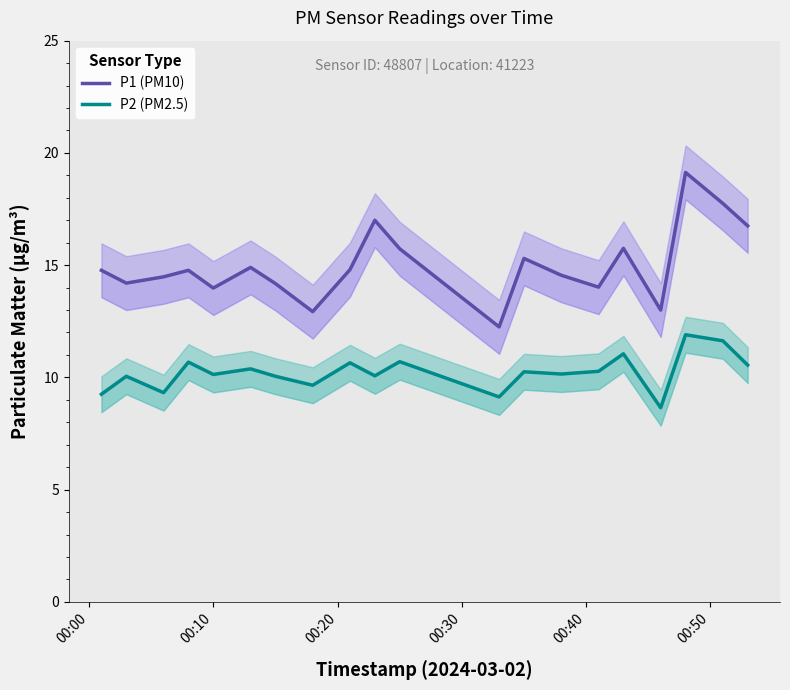

What position from the left is 00:30?

4